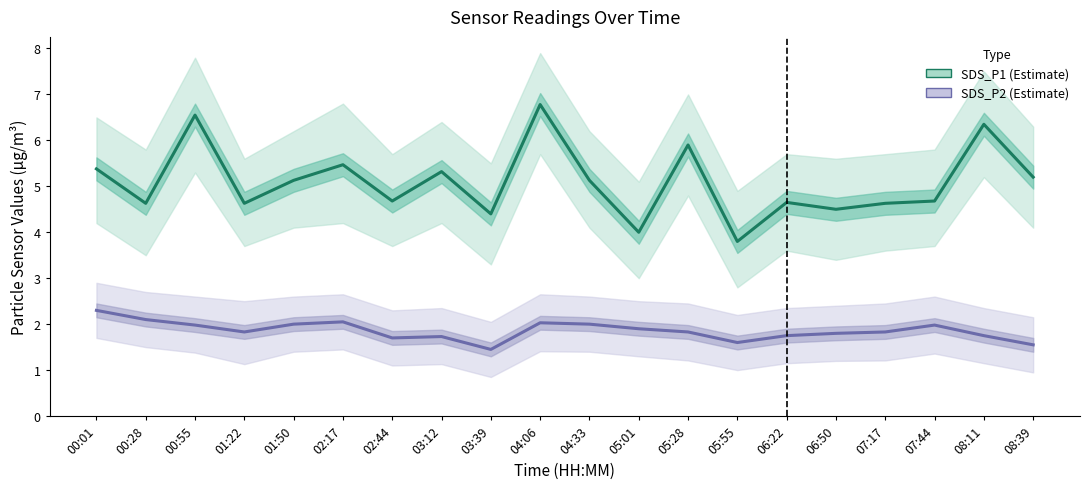

Where is SDS_P1 nearest to the value 5?

01:50